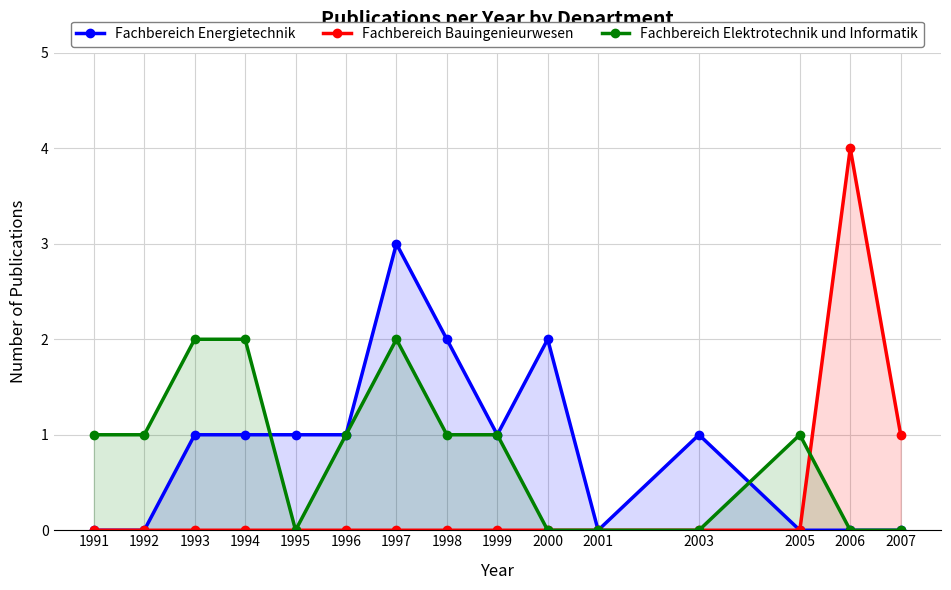

True or false: Fachbereich Bauingenieurwesen has more than 2 points higher than both neighbors.

False